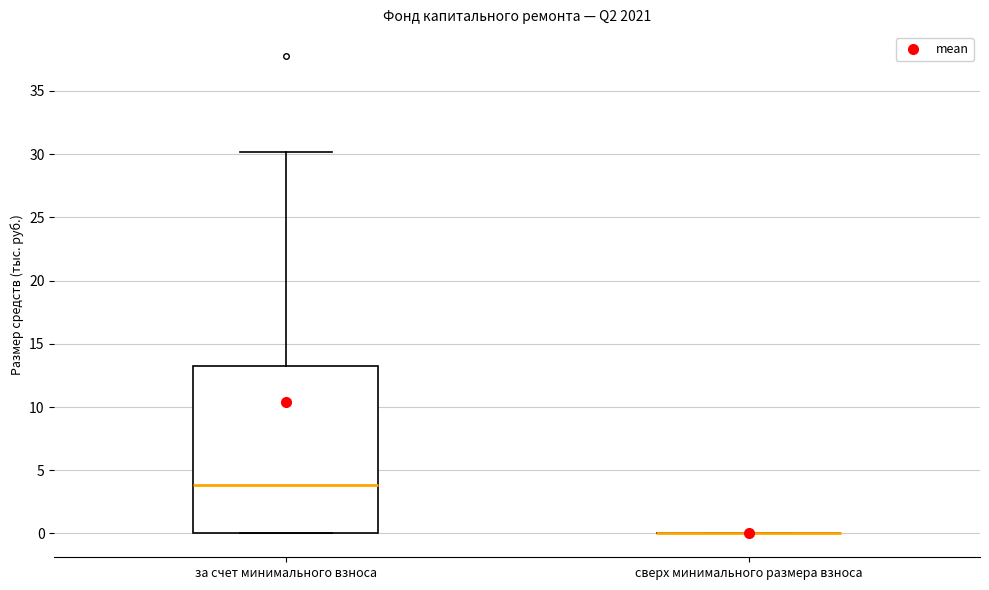

Where does the median line of the box for за счет минимального взноса sit on the y-axis? The values are not printed on the chart, so give them approximately, as read against the axis.

4.0